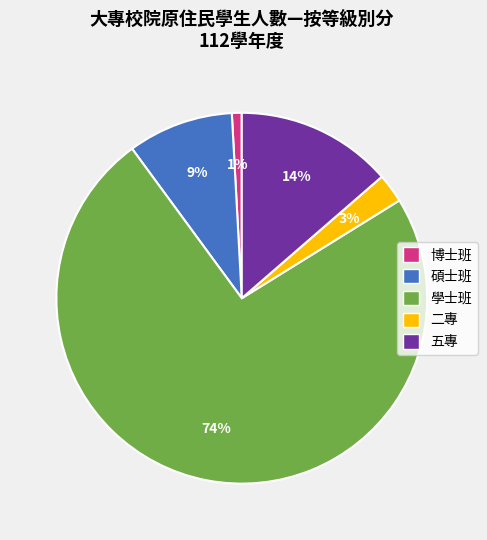

What percentage is the 二專 slice, to the nearest percent?

3%